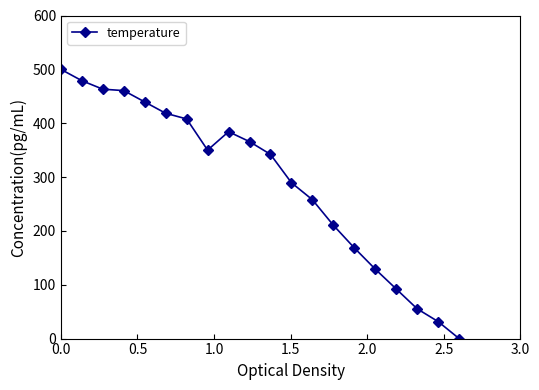

What is the difference between the maximum and minimum values?

500.0